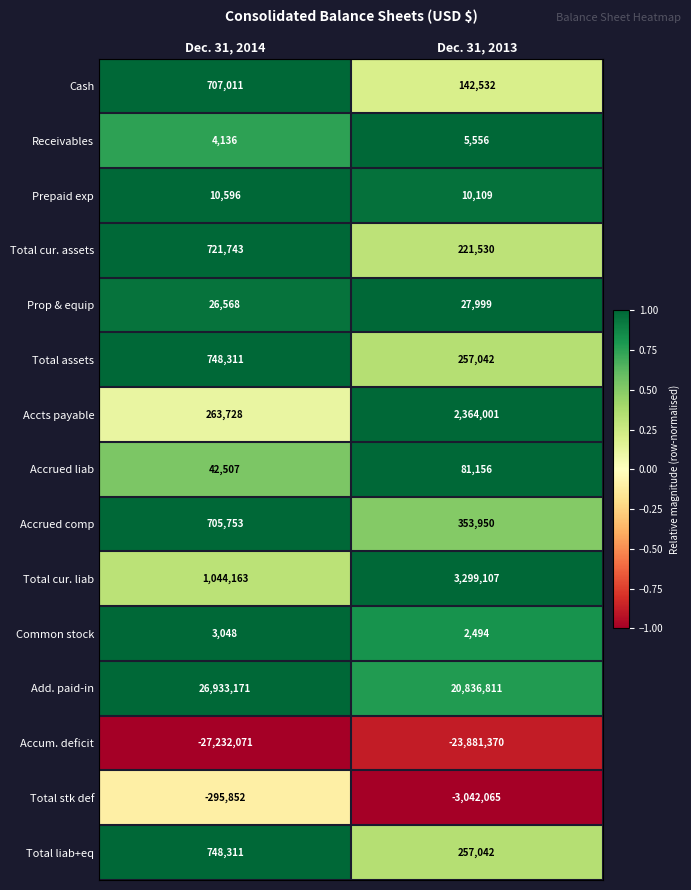

Reading left to right, transcribe all the data shown in this chart.

Cash: 707011	142532
Receivables: 4136	5556
Prepaid exp: 10596	10109
Total cur. assets: 721743	221530
Prop & equip: 26568	27999
Total assets: 748311	257042
Accts payable: 263728	2364001
Accrued liab: 42507	81156
Accrued comp: 705753	353950
Total cur. liab: 1044163	3299107
Common stock: 3048	2494
Add. paid-in: 26933171	20836811
Accum. deficit: -27232071	-23881370
Total stk def: -295852	-3042065
Total liab+eq: 748311	257042